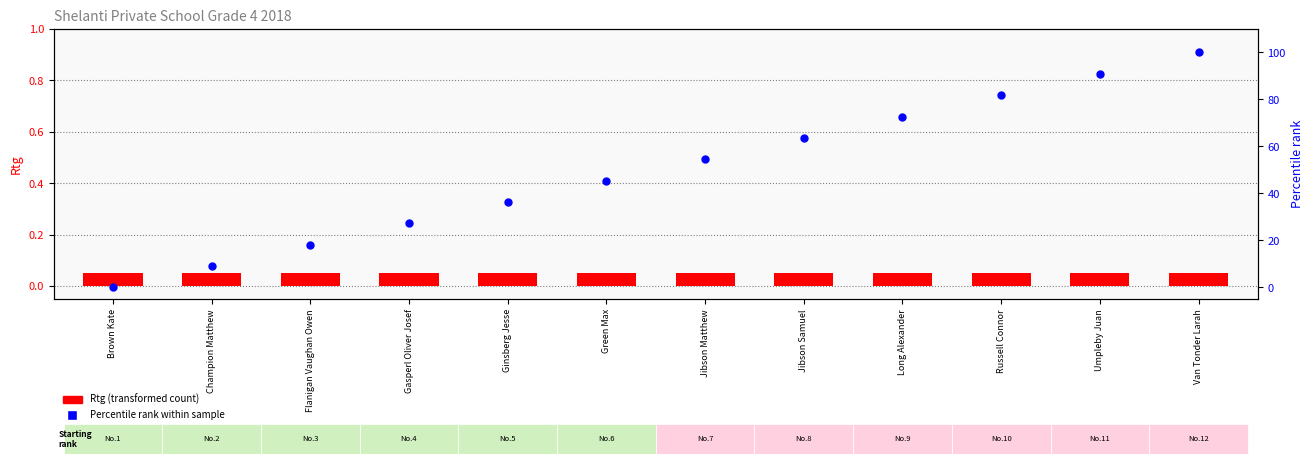

What are all the series names shown in the legend?

Rtg (transformed count), Percentile rank within sample